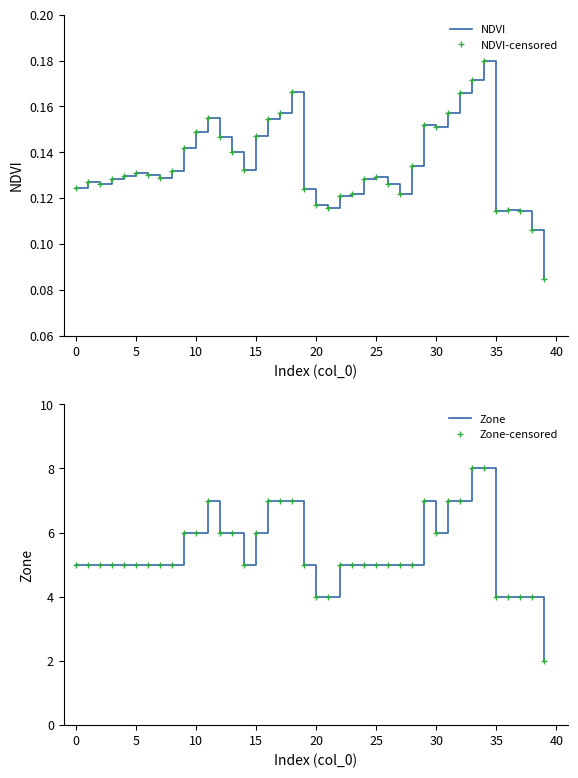

Which series has the largest range (max minus min)?

Zone